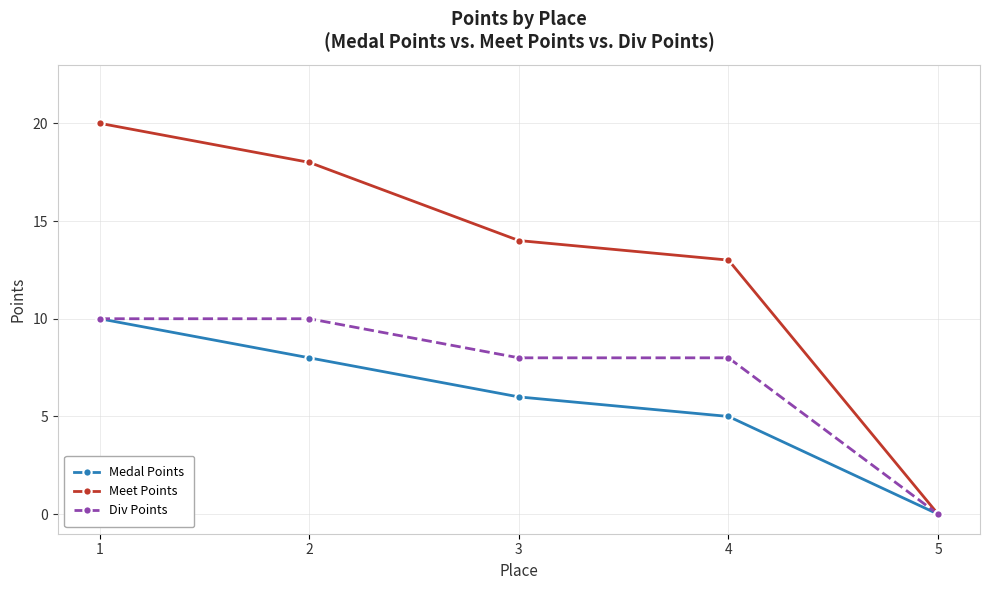

List the series in order of their overall mean, highest first.

Meet Points, Div Points, Medal Points